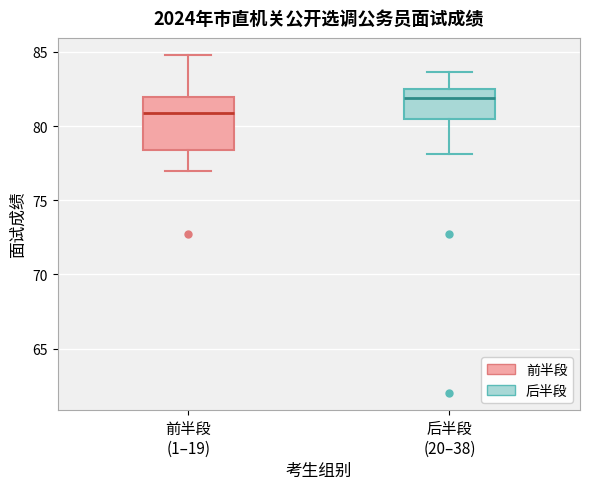

Which box has the highest median line?

后半段 (20–38)